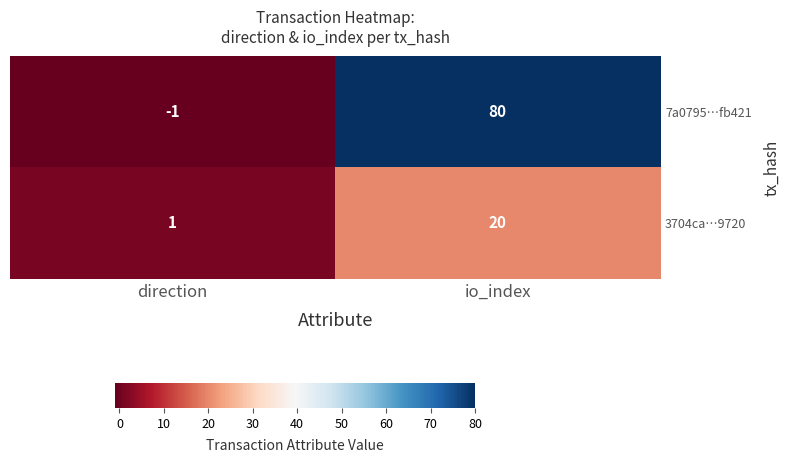

Which series has the largest range (max minus min)?

7a0795…fb421